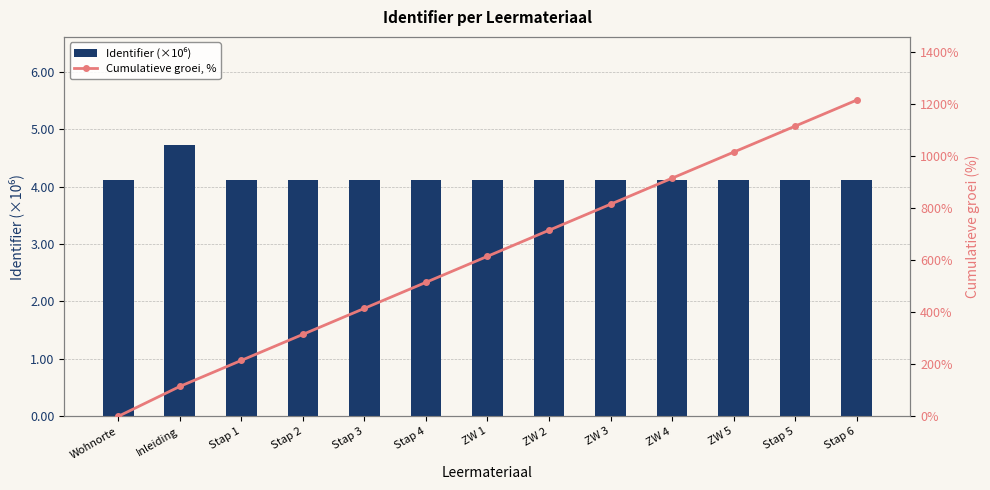

Reading left to right, what are all the values shown in this chart?

Identifier (×10⁶): 4.1	4.7	4.1	4.1	4.1	4.1	4.1	4.1	4.1	4.1	4.1	4.1	4.1
Cumulatieve groei, %: 0.0	114.9	214.9	314.9	414.9	514.9	614.9	714.9	815.0	915.0	1015.0	1115.0	1215.0